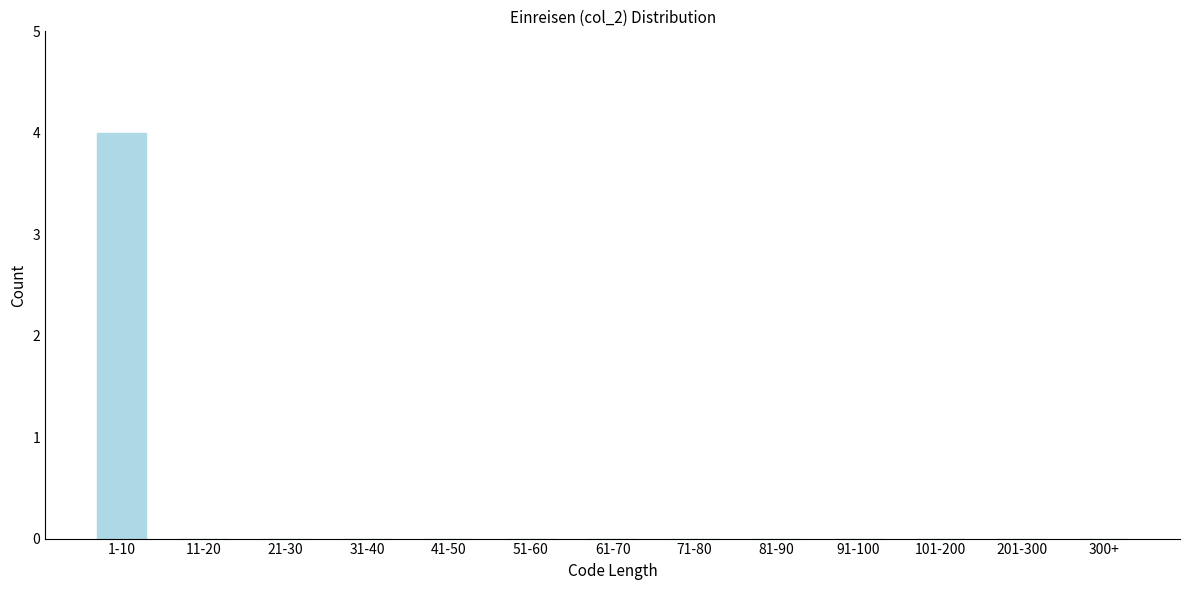

Reading left to right, extract all data points from this chart.

1-10=4	11-20=0	21-30=0	31-40=0	41-50=0	51-60=0	61-70=0	71-80=0	81-90=0	91-100=0	101-200=0	201-300=0	300+=0